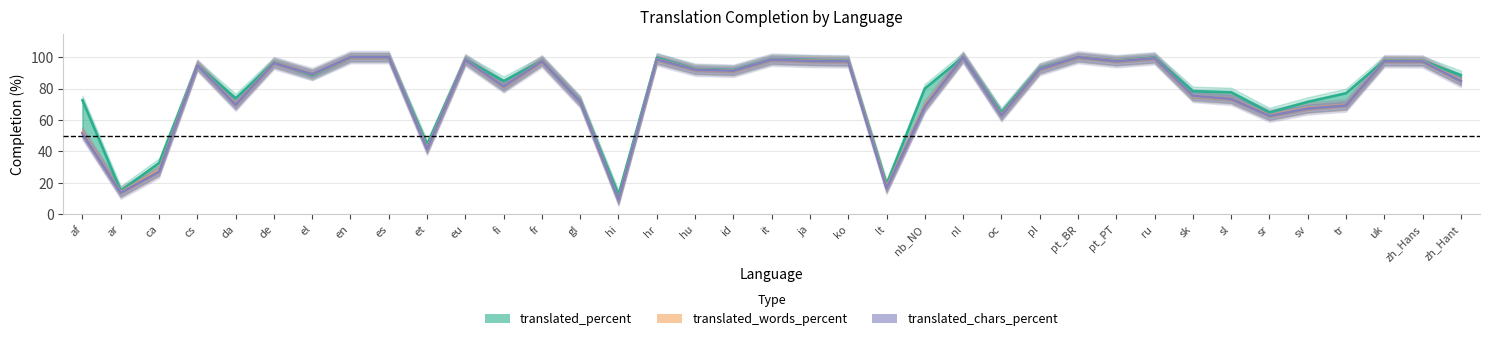

How many interior local valleys does the translated_words_percent series have?

11